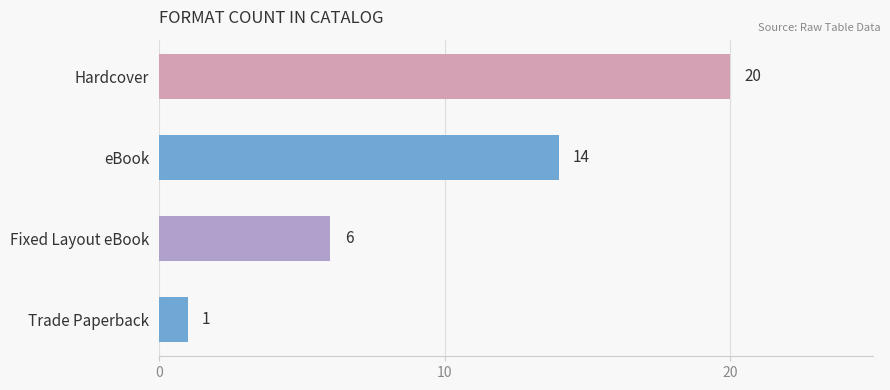

The value at Trade Paperback is 2. True or false?

False